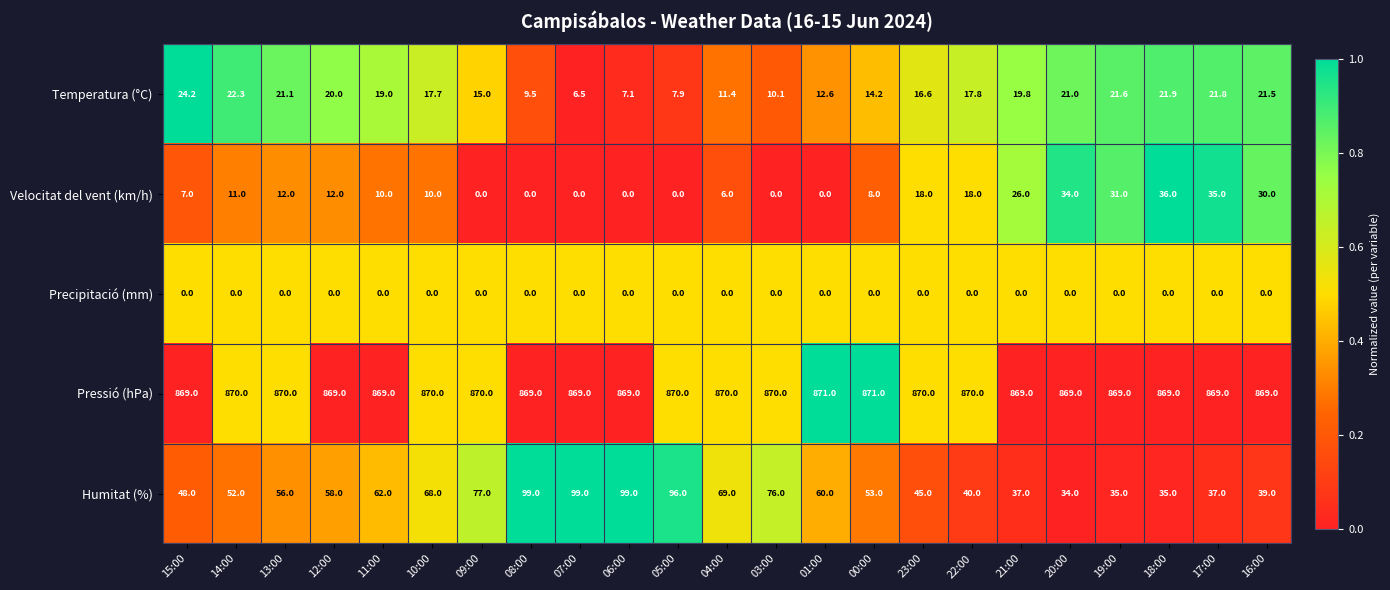

What is the total value across all series at 18:00?

961.9